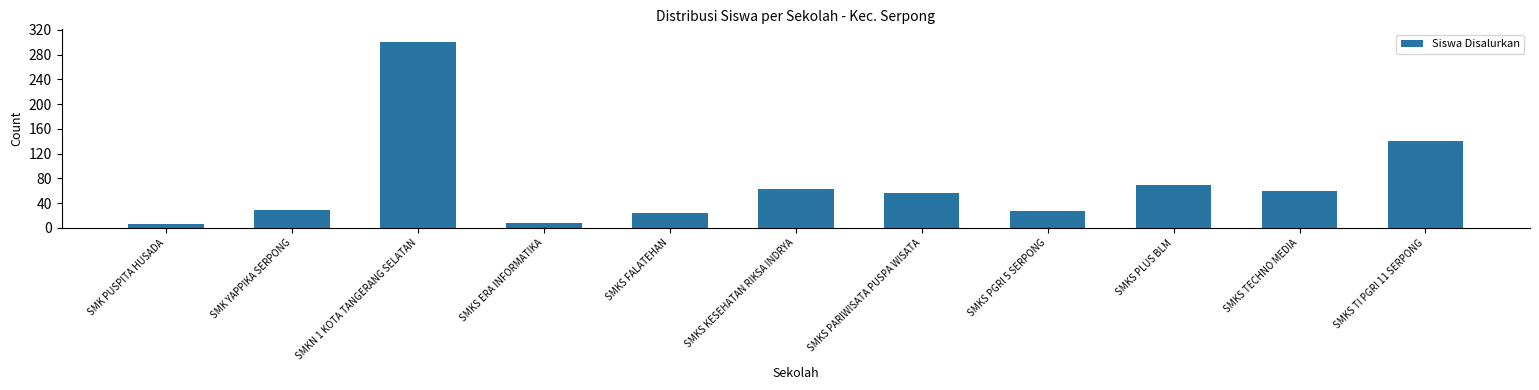

Read the value at SMK YAPPIKA SERPONG.

28